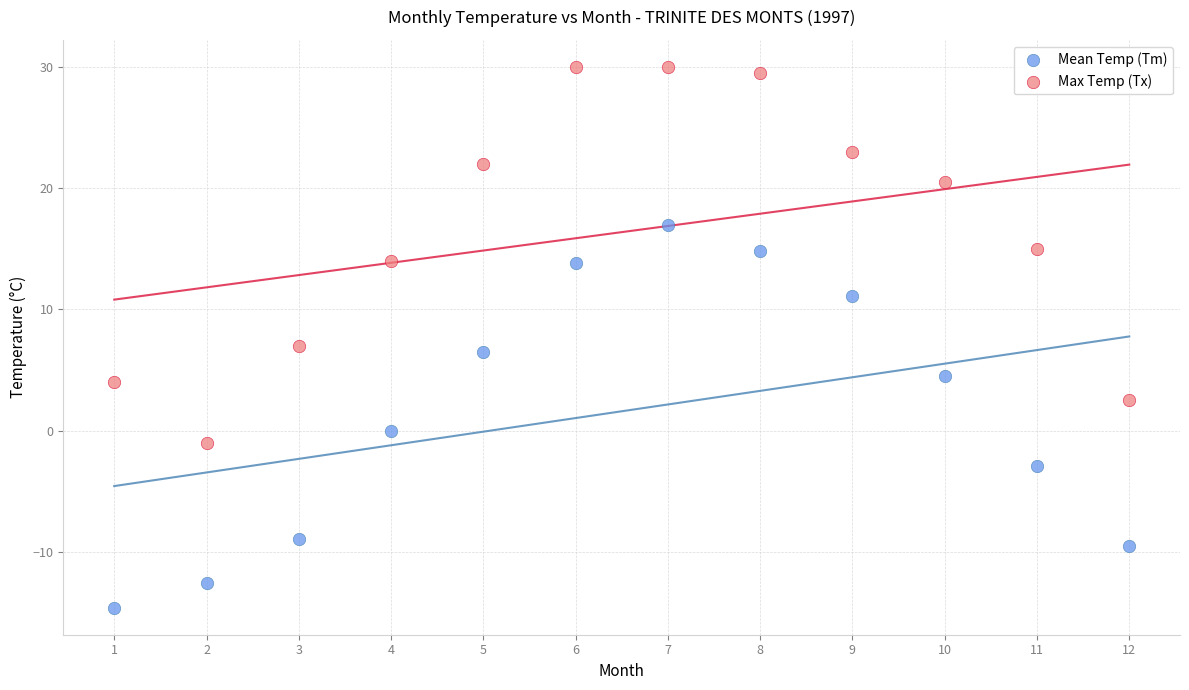

Which series contains the highest Y value?

Max Temp (Tx)